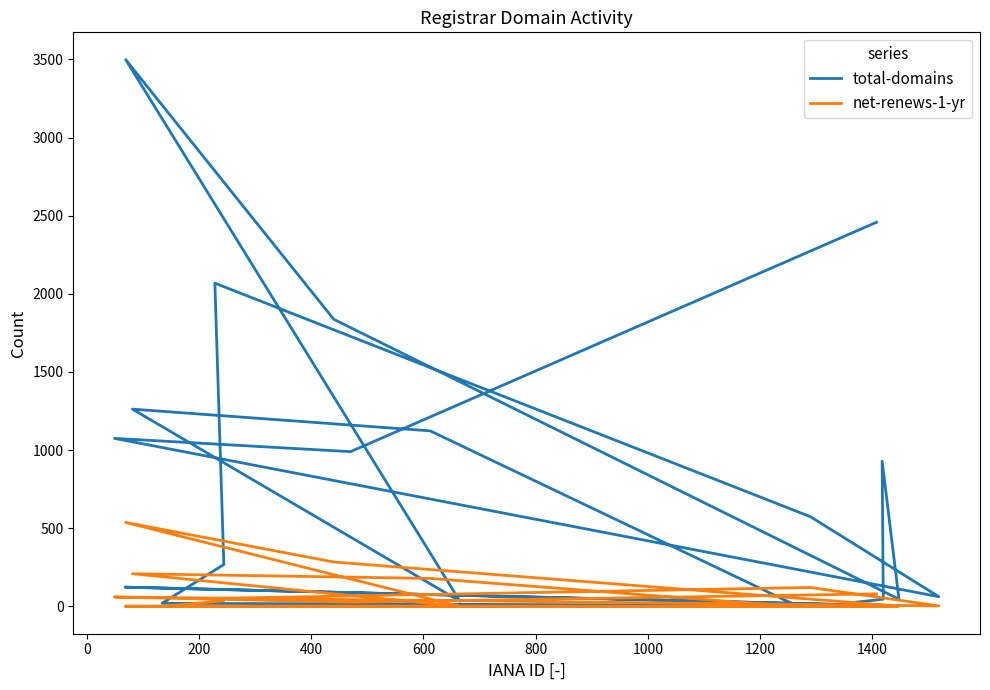

True or false: total-domains has more than 0 interior local peaks.

True